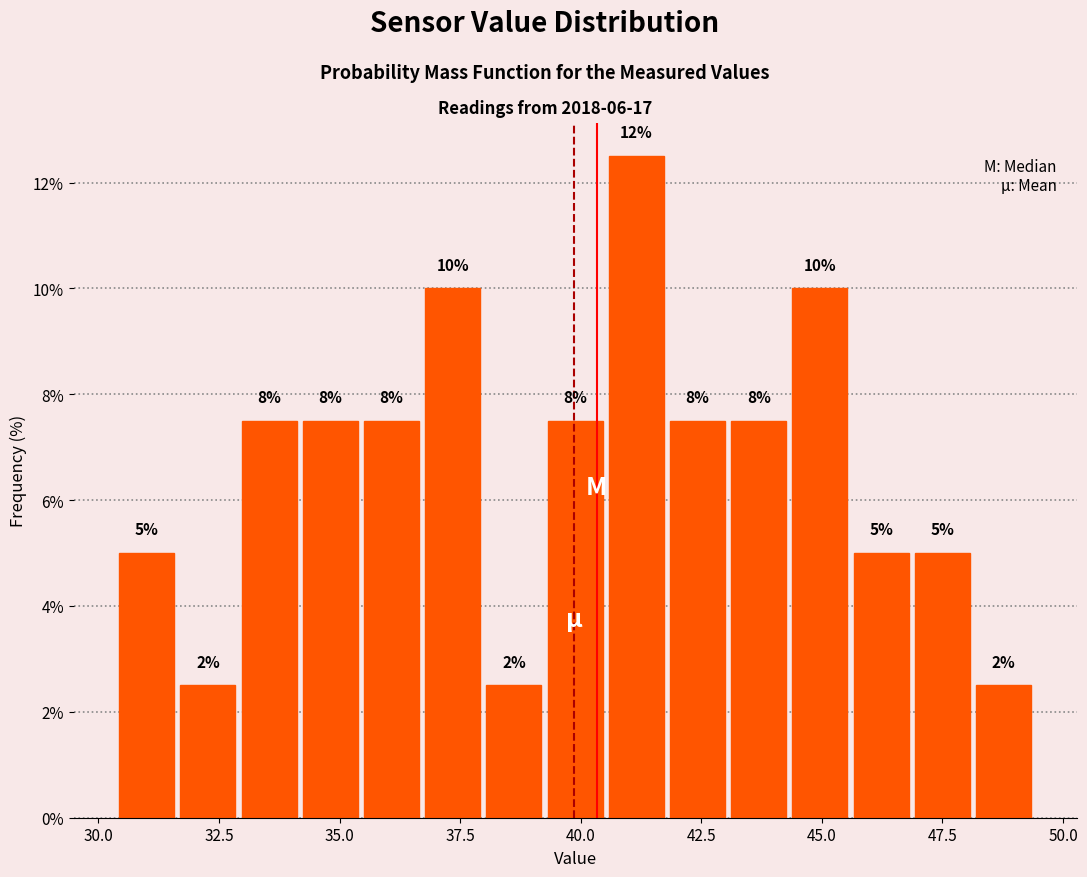

Read against the x-axis, roughly where is the centre of the tallest bar?

41.0